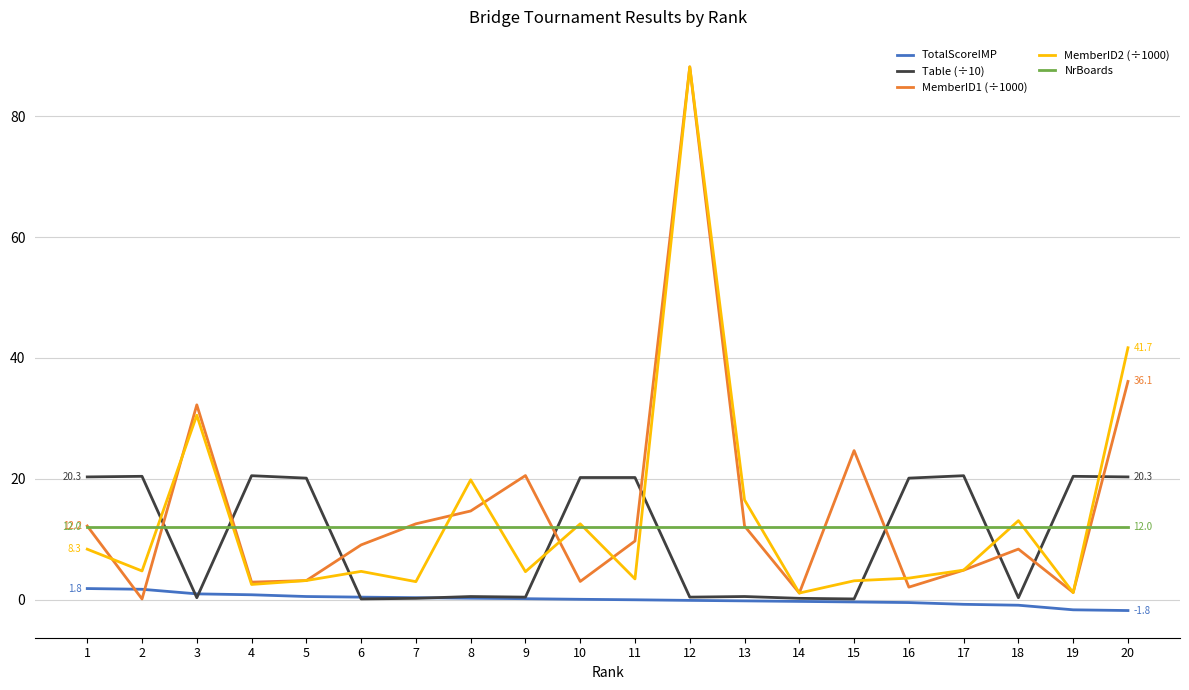

True or false: TotalScoreIMP and NrBoards cross at least once.

False